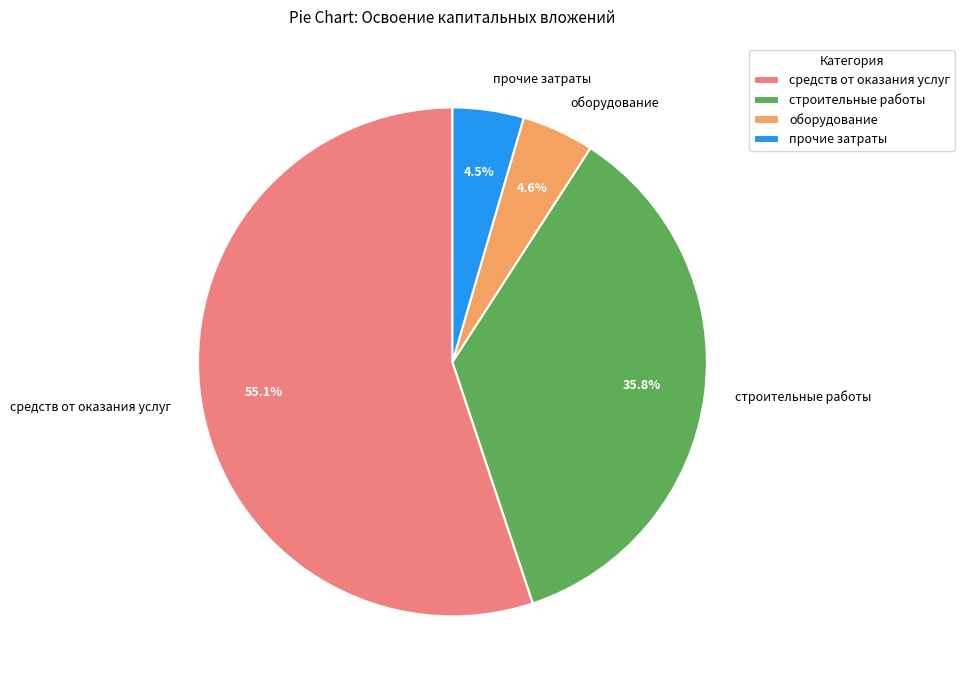

What is the largest slice in the pie chart?

средств от оказания услуг